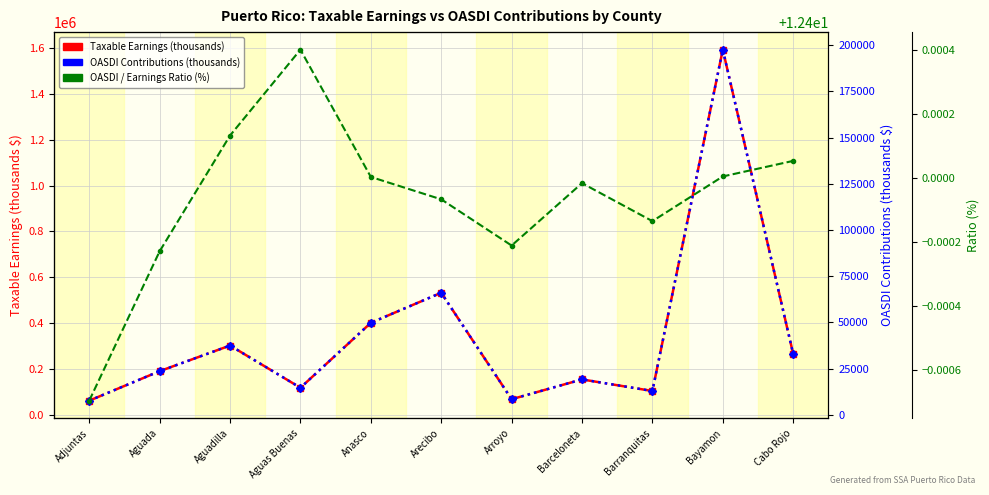

Reading left to right, list all the values displayed in this chart.

Taxable Earnings (thousands): Adjuntas=62068.0	Aguada=190689.0	Aguadilla=302529.0	Aguas Buenas=118351.0	Anasco=401516.0	Arecibo=532648.0	Arroyo=68356.0	Barceloneta=154726.0	Barranquitas=104235.0	Bayamon=1592838.0	Cabo Rojo=265644.0
OASDI Contributions (thousands): Adjuntas=7696.0	Aguada=23645.0	Aguadilla=37514.0	Aguas Buenas=14676.0	Anasco=49788.0	Arecibo=66048.0	Arroyo=8476.0	Barceloneta=19186.0	Barranquitas=12925.0	Bayamon=197512.0	Cabo Rojo=32940.0
OASDI / Earnings Ratio (%): Adjuntas=12.4	Aguada=12.4	Aguadilla=12.4	Aguas Buenas=12.4	Anasco=12.4	Arecibo=12.4	Arroyo=12.4	Barceloneta=12.4	Barranquitas=12.4	Bayamon=12.4	Cabo Rojo=12.4